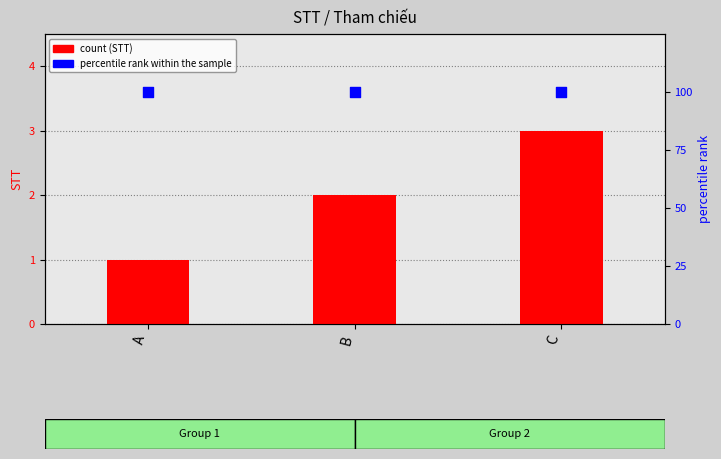

Is the value of STT at A greater than the value of percentile rank within the sample at A?

No